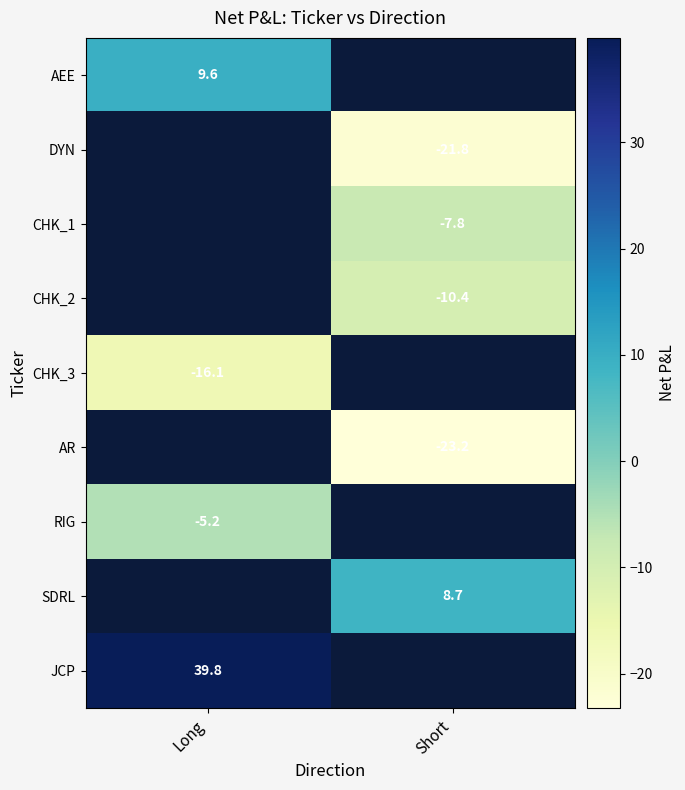

At how many categories does at least one series exceed 6?

2